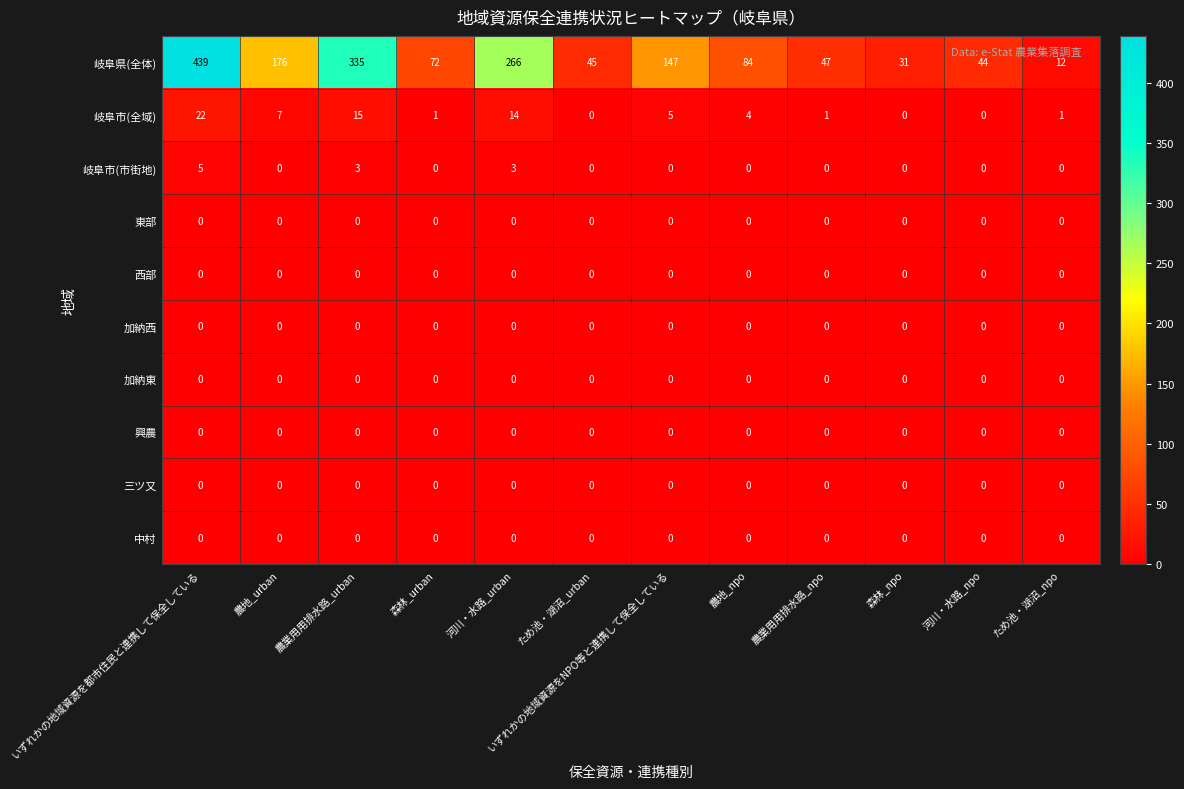

At which category is the sum across all series the highest?

いずれかの地域資源を都市住民と連携して保全している